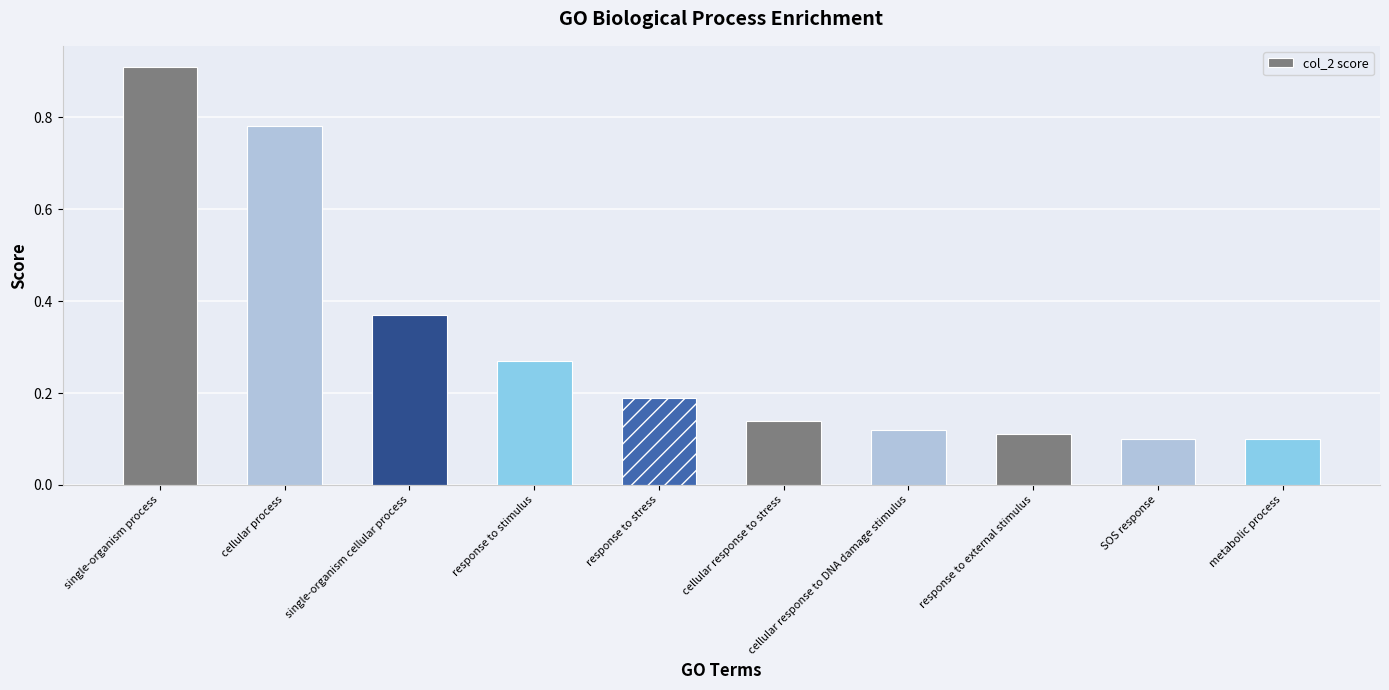

What is the label of the 7th bar from the right?

response to stimulus